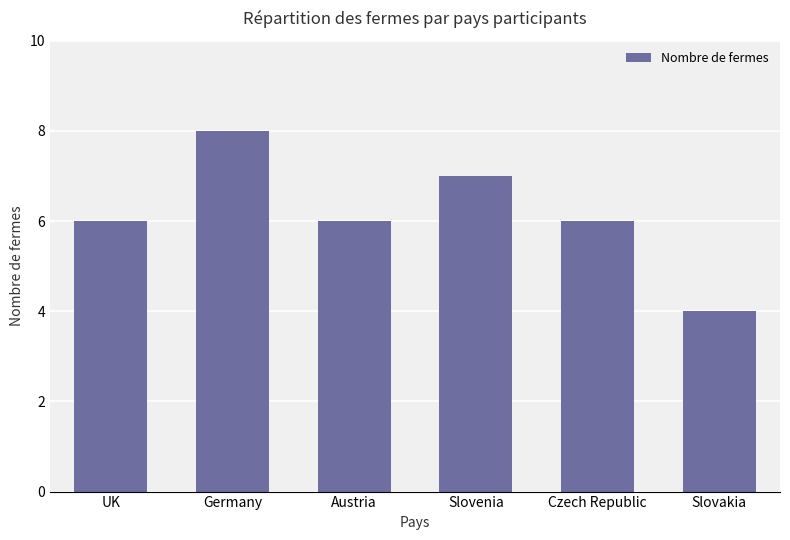

Which category has the lowest value across all series?

Slovakia